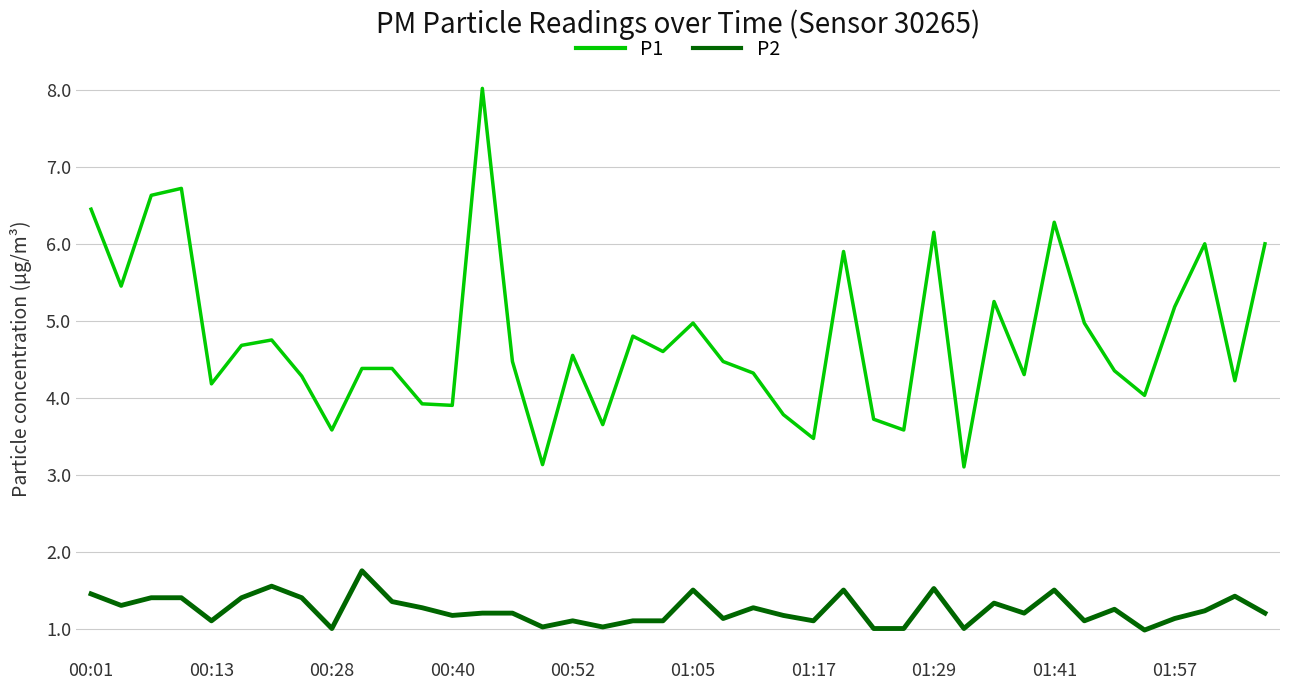

What is the highest value of the P2 series?

1.8